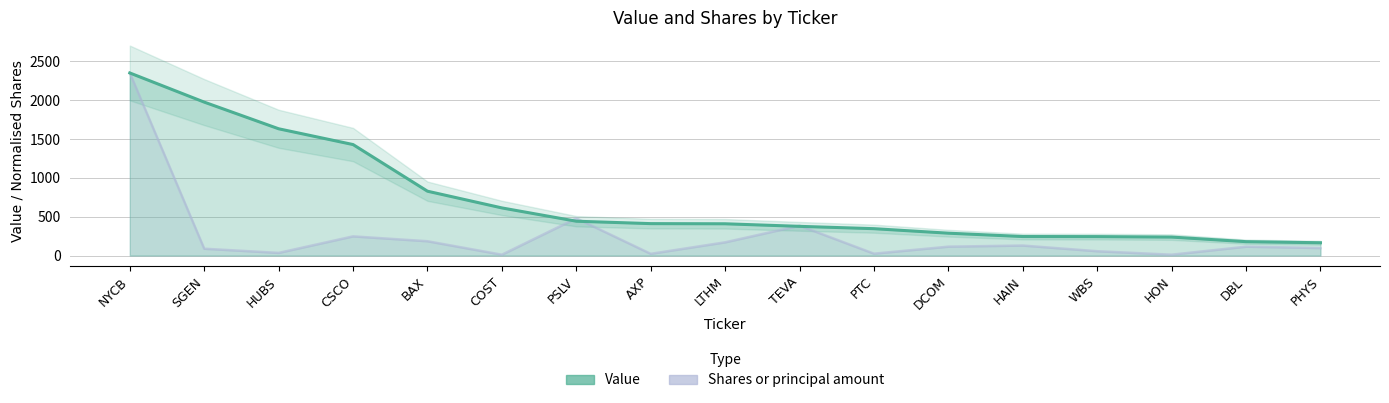

In Shares or principal amount, how many points are higher than both neighbors (excluding endpoints)?

5